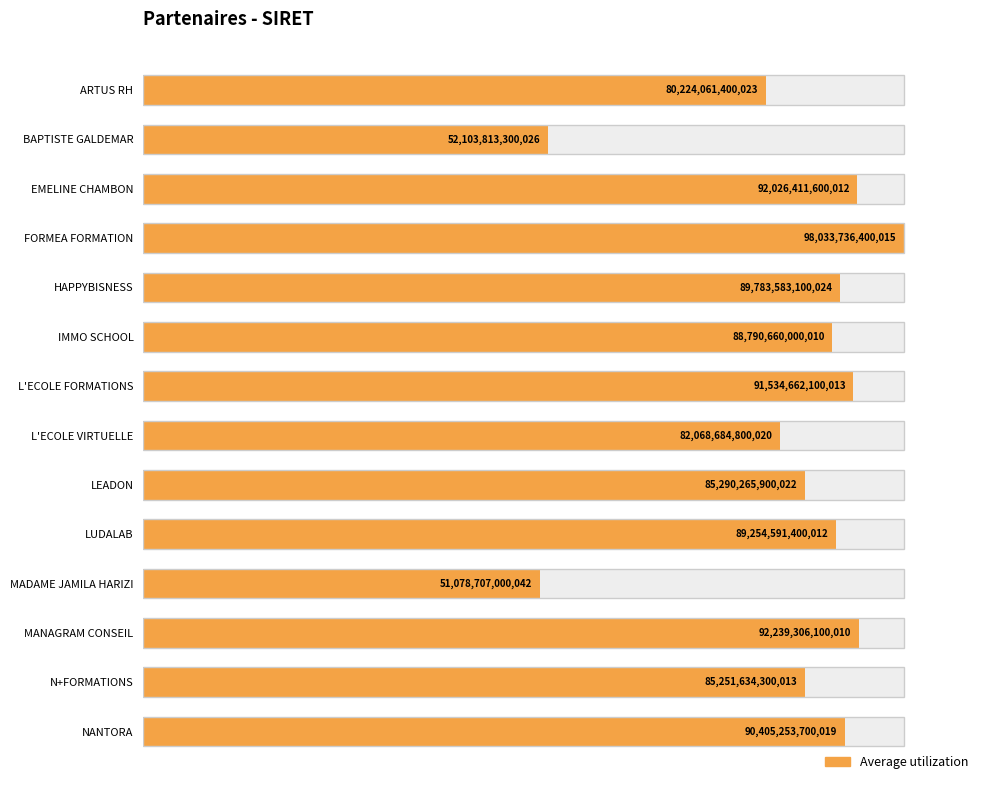

The value at N+FORMATIONS is 58.8. True or false?

False